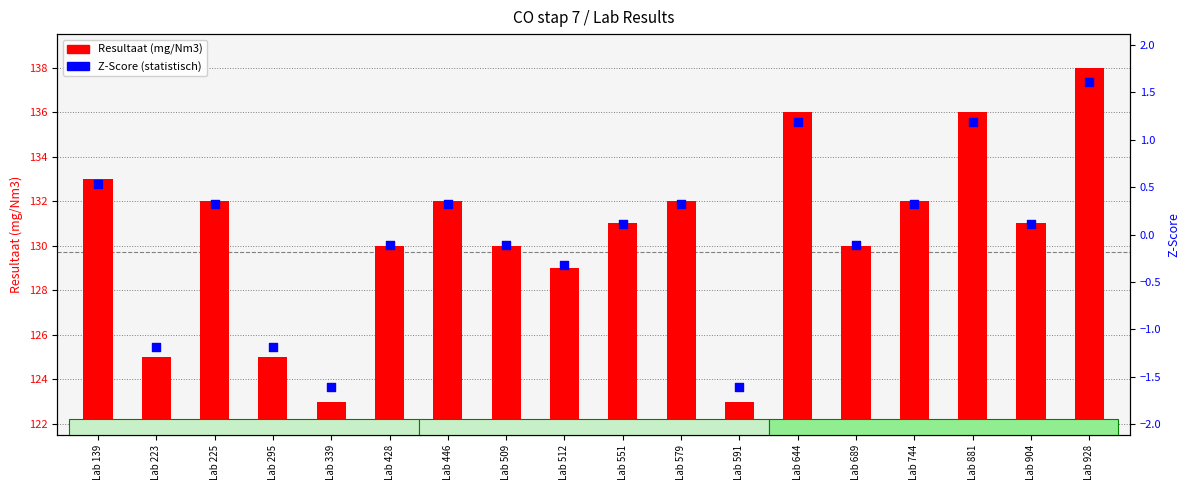

Which series has the largest total across all categories?

Resultaat